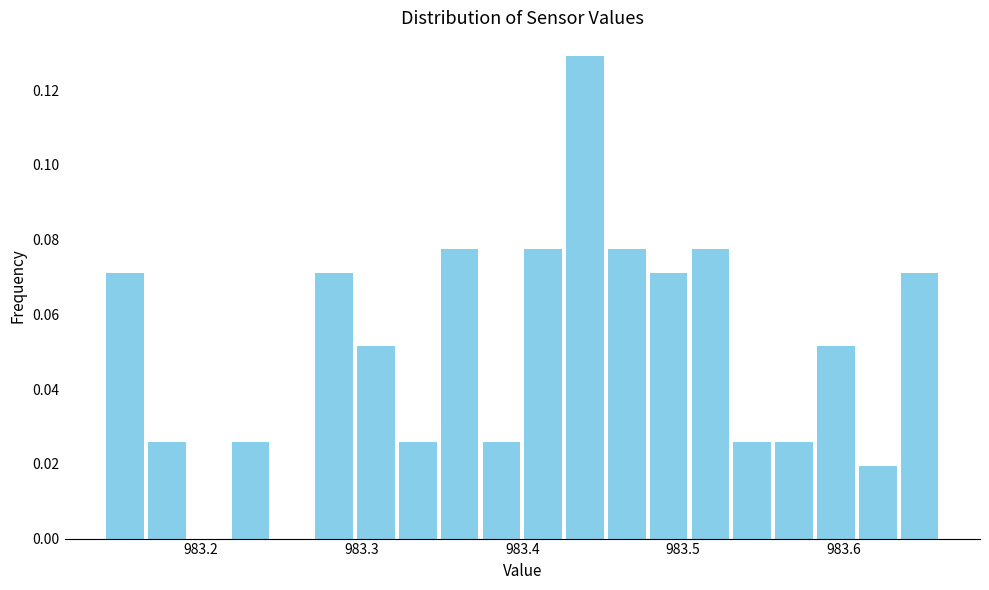

Read against the x-axis, roughly where is the centre of the tallest bar?

983.44